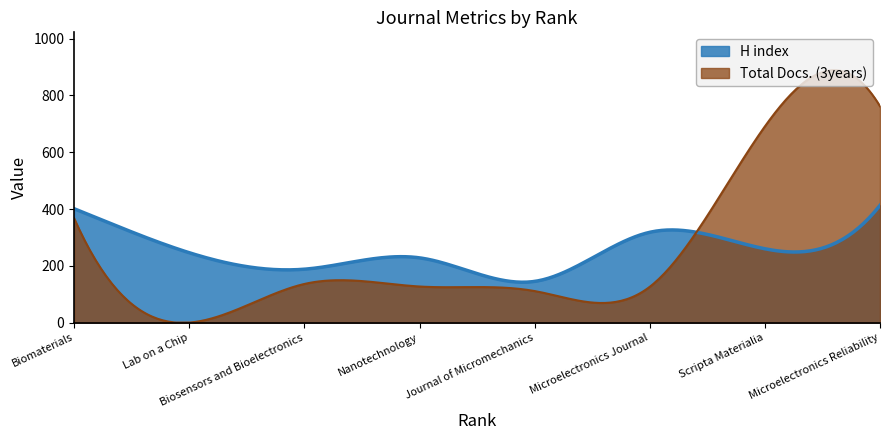

What is the difference between the maximum and minimum values in the H index series?

270.9